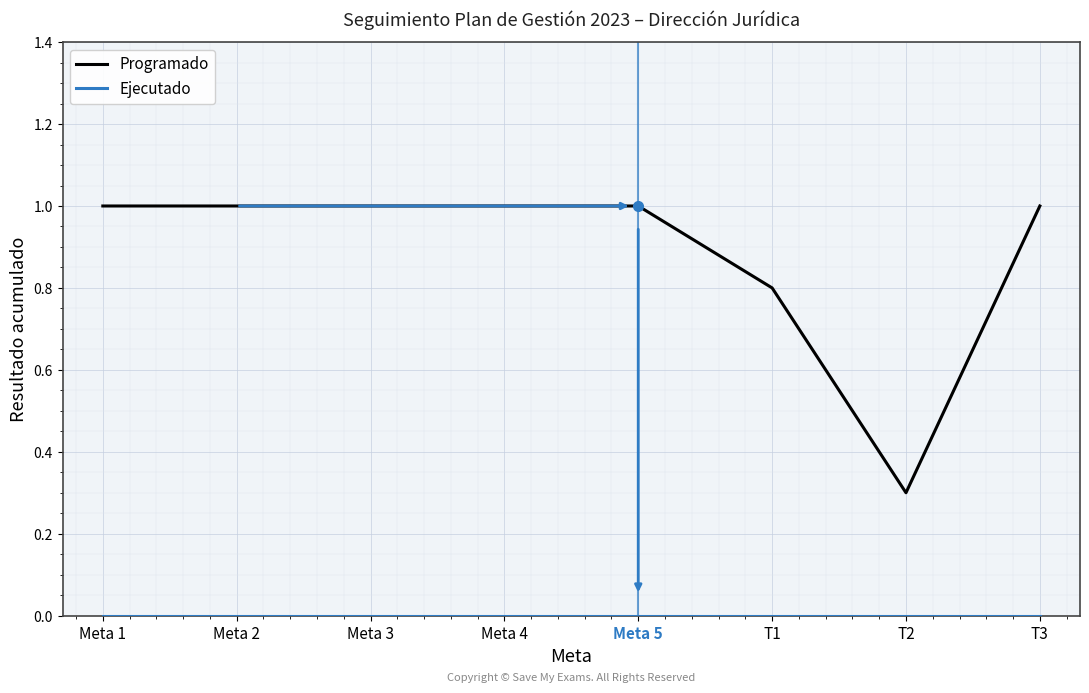

Which category has the lowest value in the Programado series?

T2